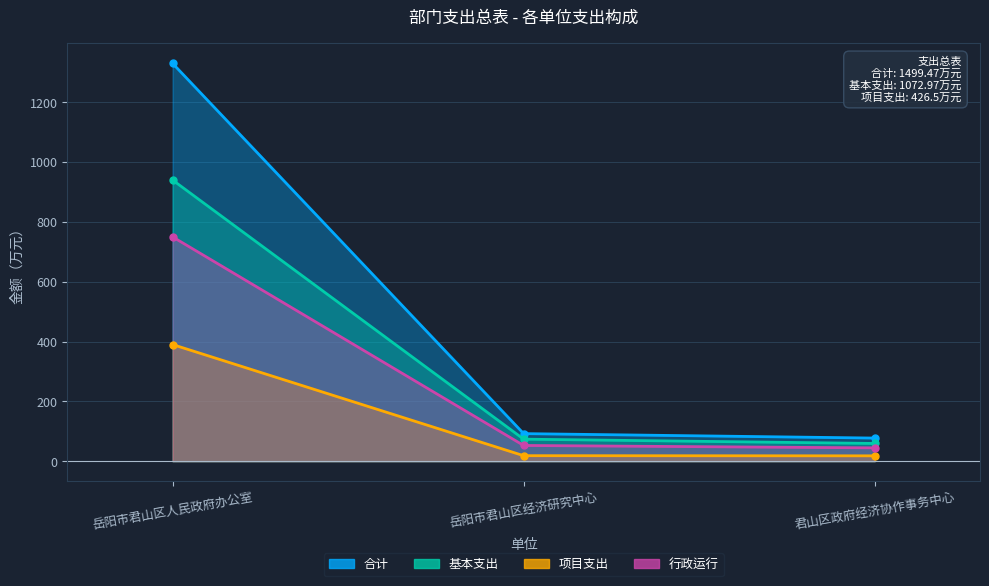

The 行政运行 series shows 1210.4 at 岳阳市君山区人民政府办公室. True or false?

False